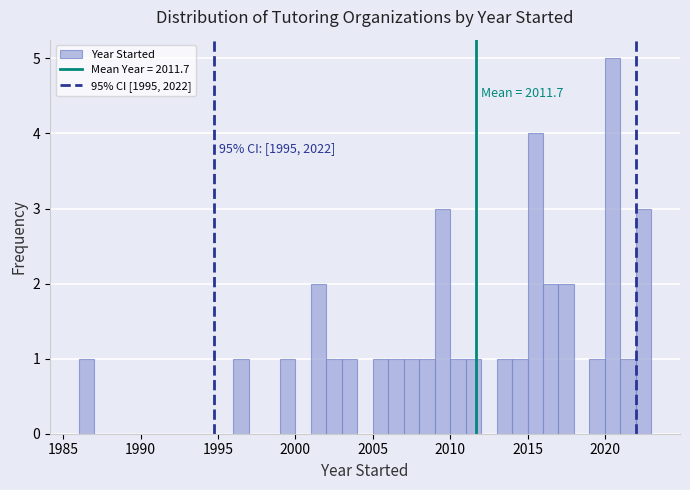

Read against the x-axis, roughly where is the centre of the tallest bar?

2020.5